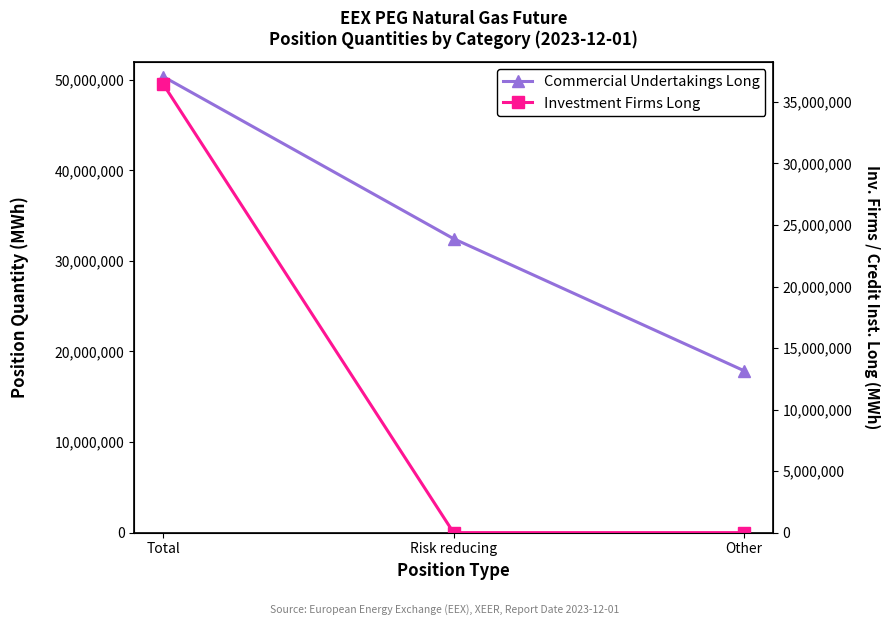

What is the label of the 1st point from the right?

Other